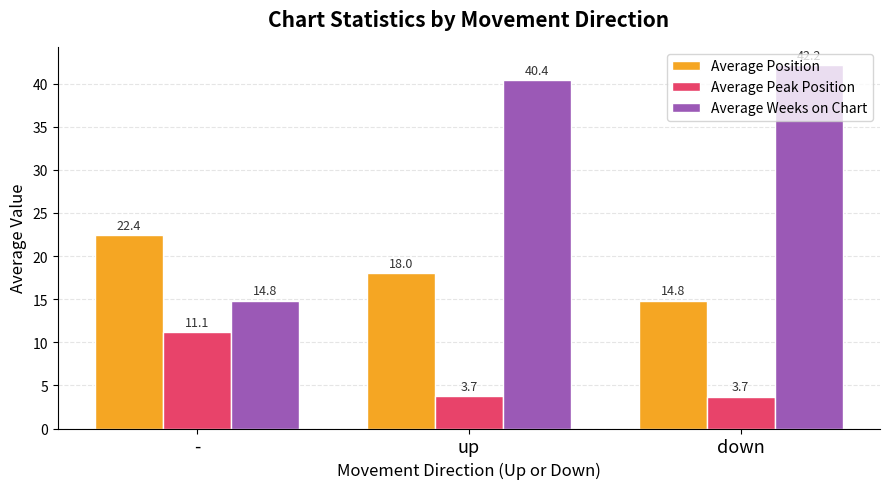

What is the average value of the Average Weeks on Chart series?

32.5